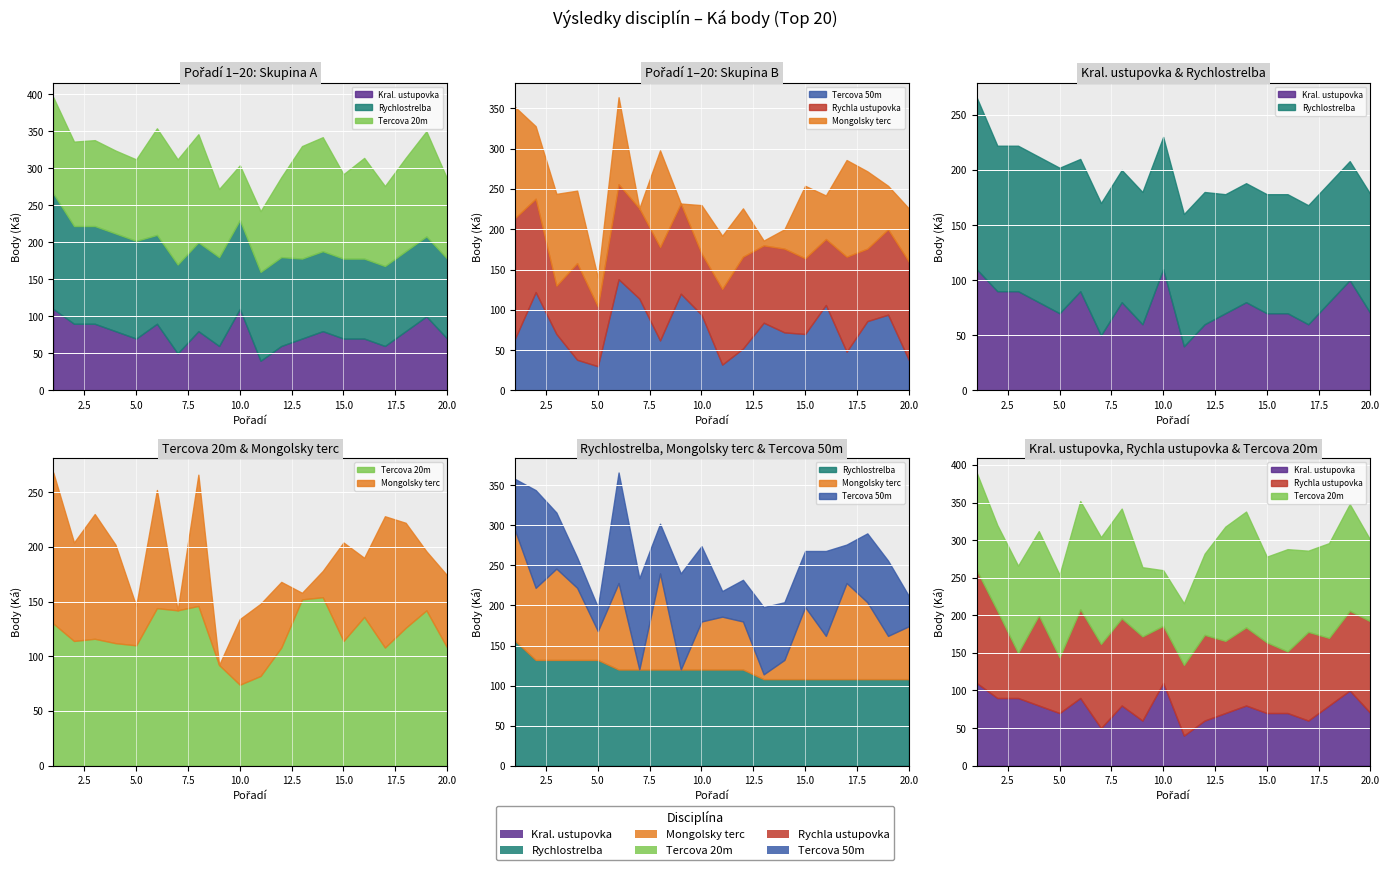

What is the value of the Rychla ustupovka point at the 15th from the left?

94